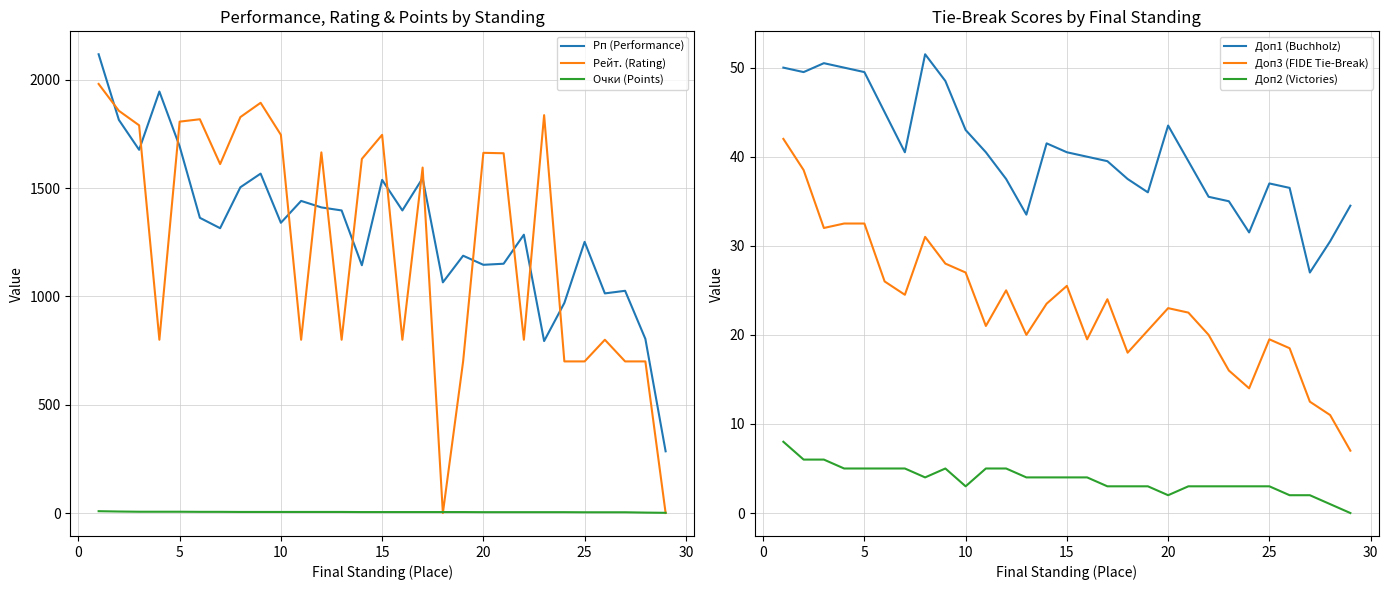

How many data points in Доп1 (Buchholz) are less than 40?

14